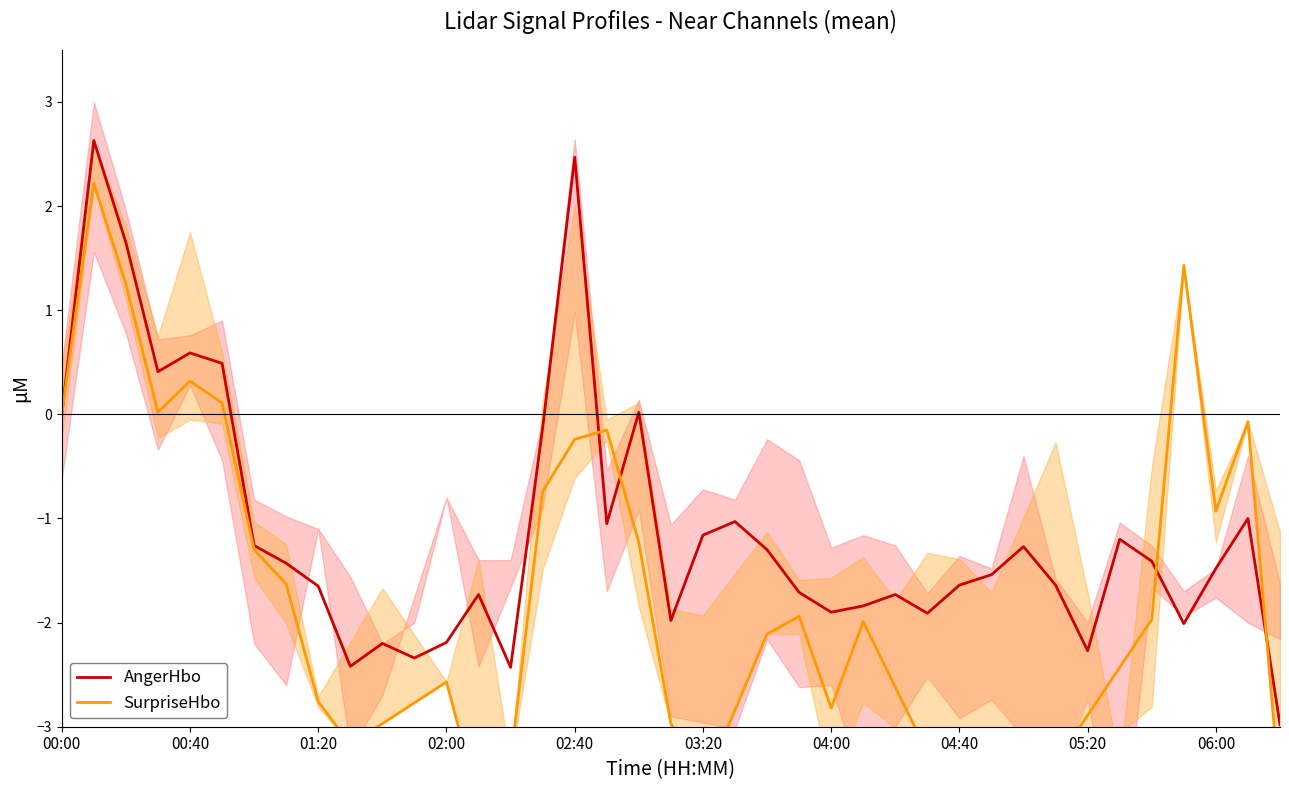

What is the difference between the maximum and second lowest values in the AngerHbo series?

5.1